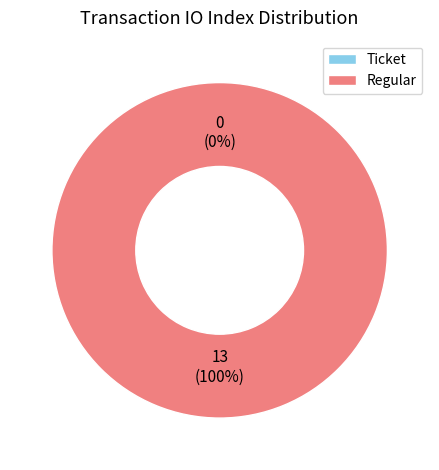

What percentage is the Regular slice, to the nearest percent?

100%